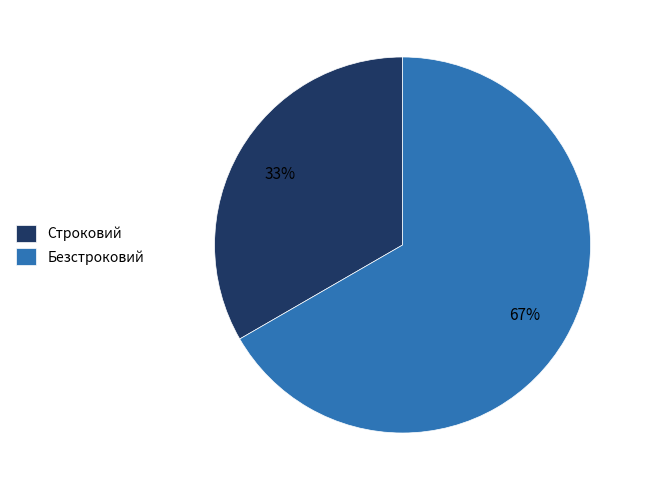

Is there any slice that represents more than half of the pie?

Yes